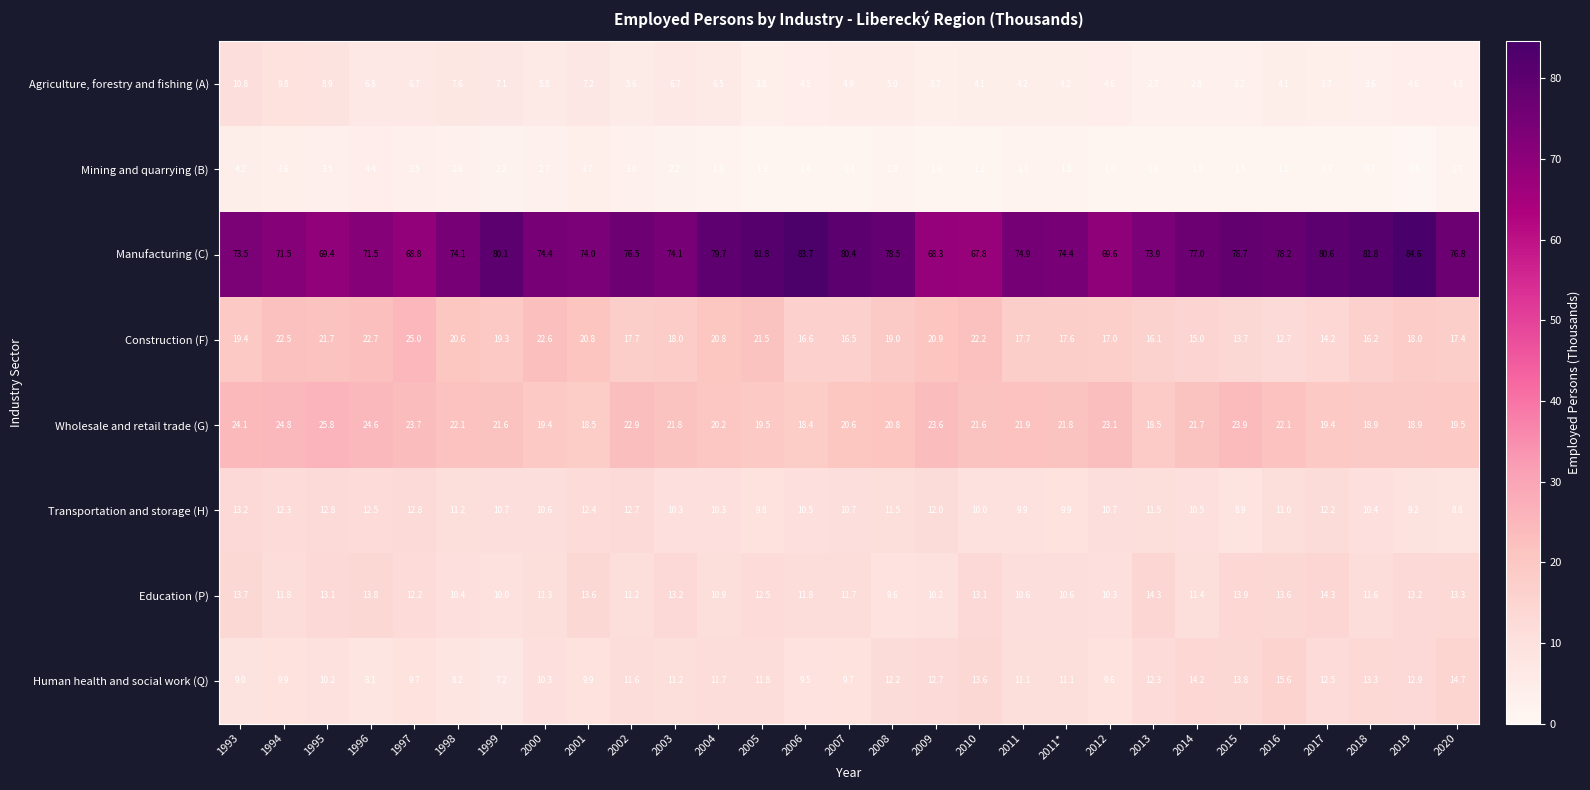

The value of Human health and social work (Q) at 2010 is 13.6. True or false?

True